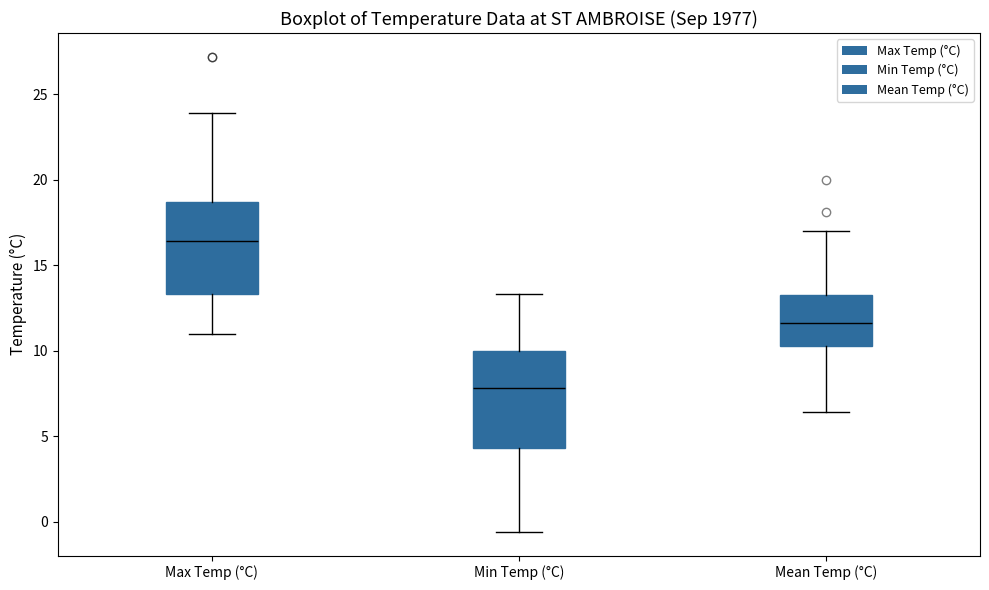

Reading left to right, transcribe this box plot: for each box, give where its median line is, the range the box spans, and where its two whiskers end, as read against the y-axis. The values are not printed on the chart, so give them approximately, as read against the axis.

Max Temp (°C): median 16.5, box 13.5 to 18.5, whiskers 11.0 to 24.0
Min Temp (°C): median 8.0, box 4.5 to 10.0, whiskers -0.5 to 13.5
Mean Temp (°C): median 11.5, box 10.5 to 13.5, whiskers 6.5 to 17.0